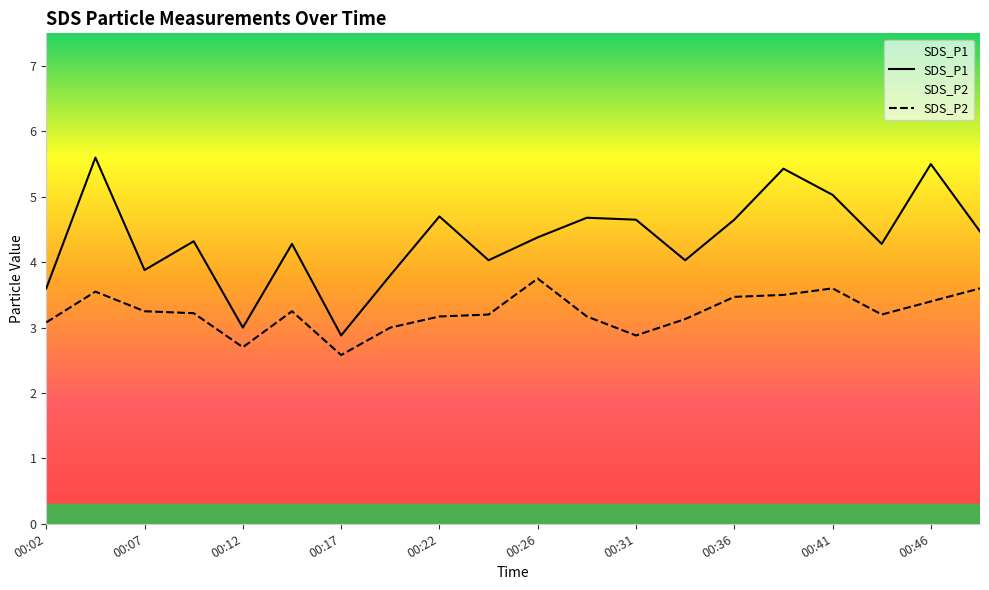

What is the maximum value for SDS_P1?

5.6